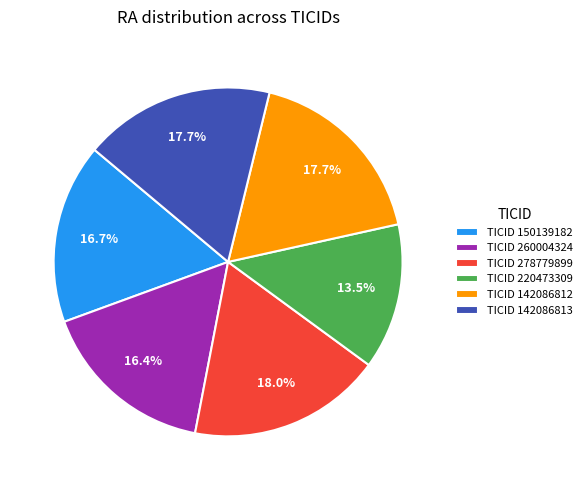

To the nearest percent, what is the average slice percentage?

17%